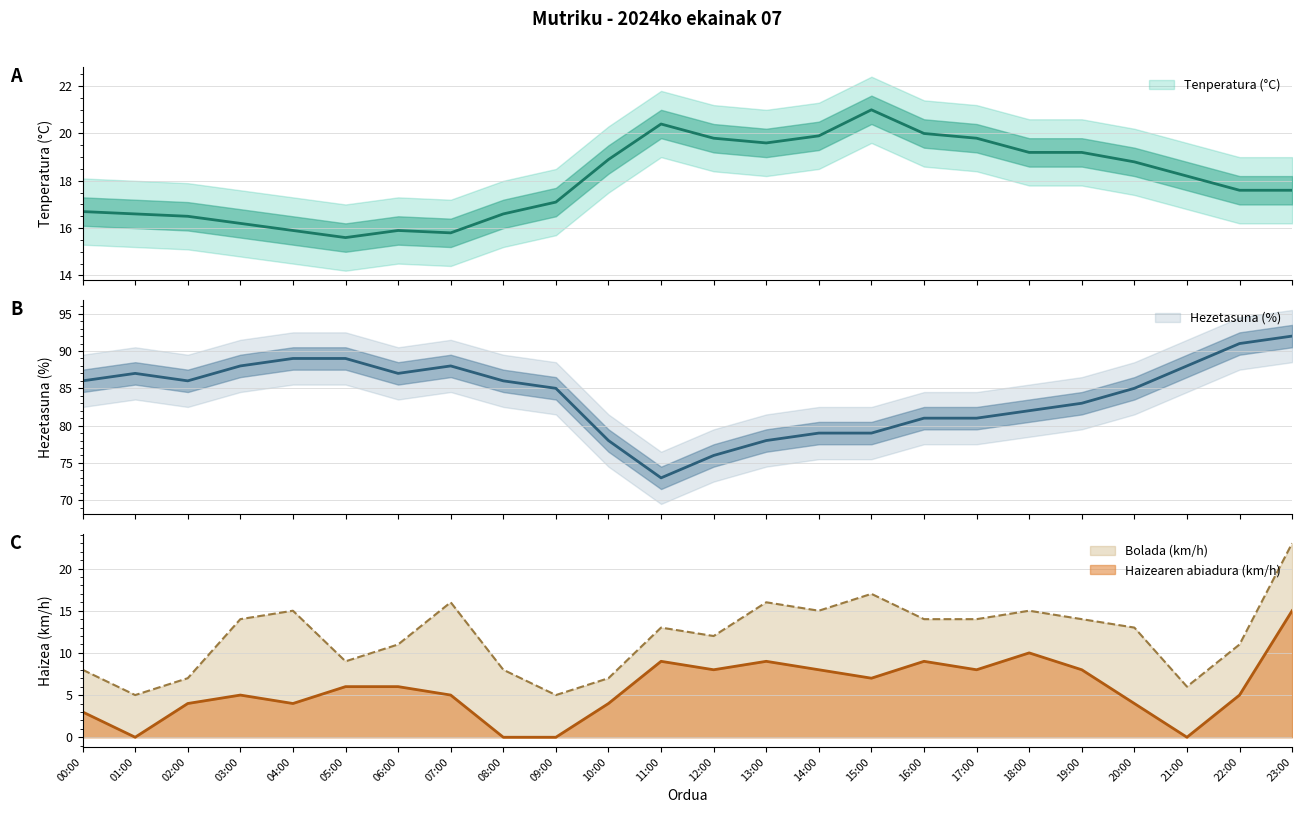

What is the sum of the Bolada (km/h) values at 05:00 and 06:00?

20.0